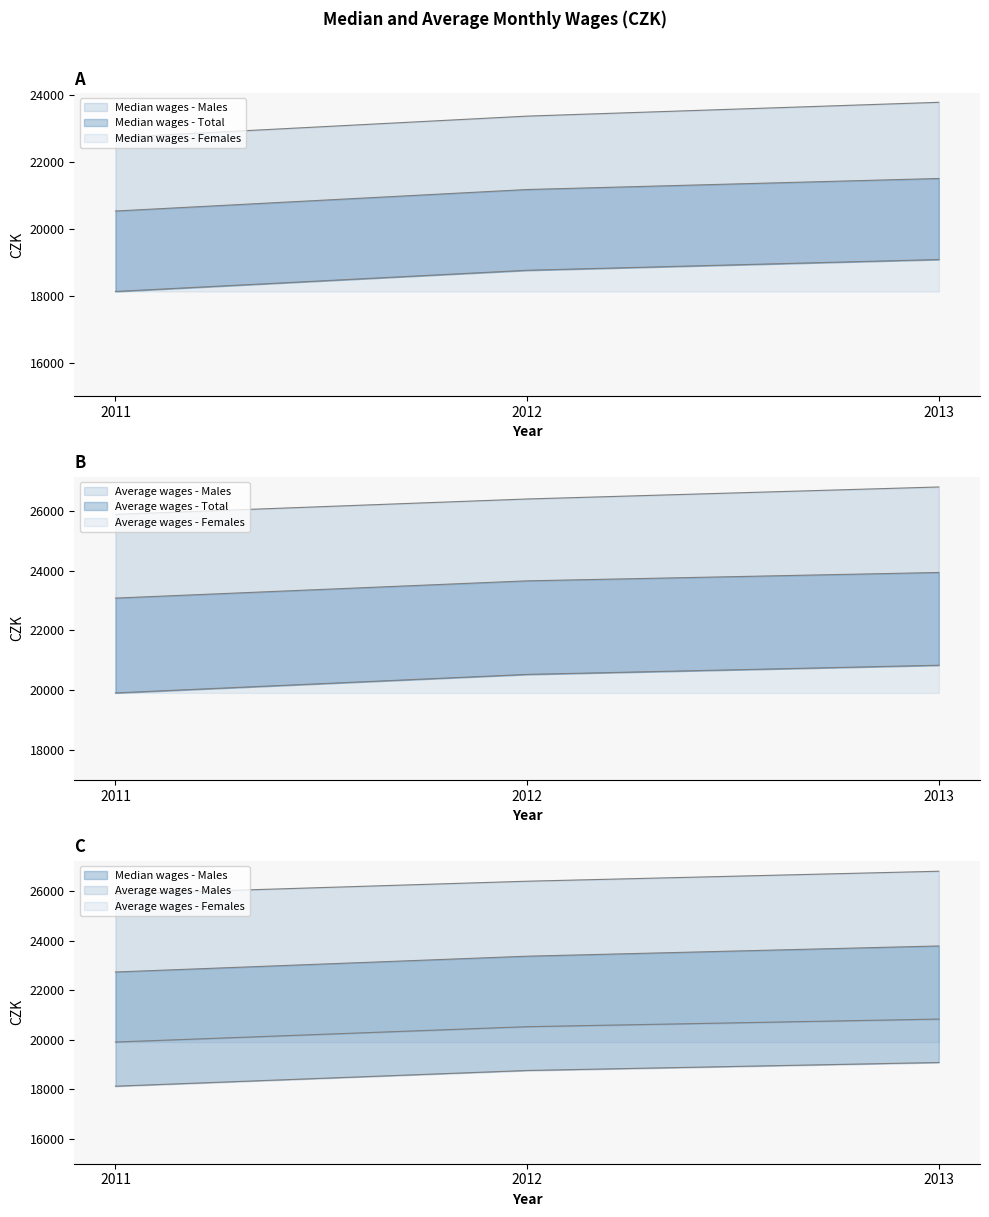

Which has a higher value, 2011 or 2013?

2013